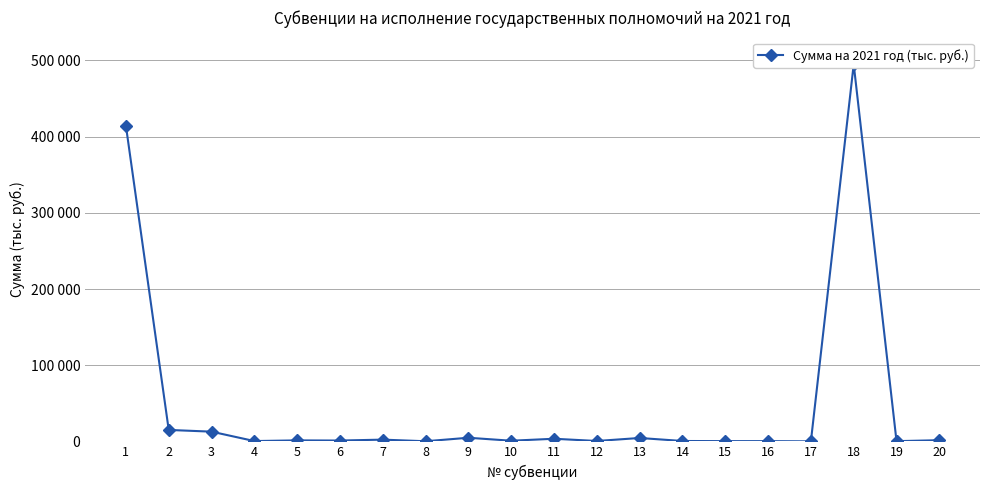

What is the value of the 18th point from the left?

494995.0